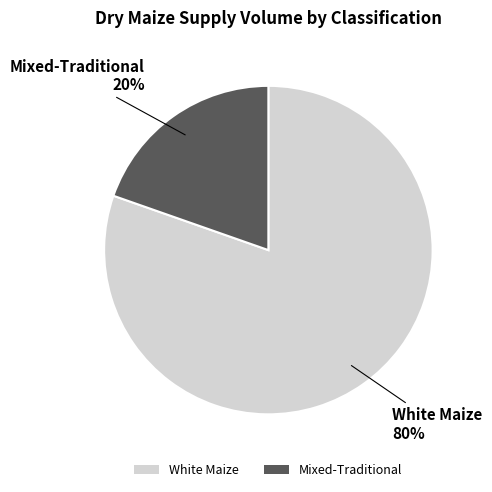

Count the number of slices in the pie.

2